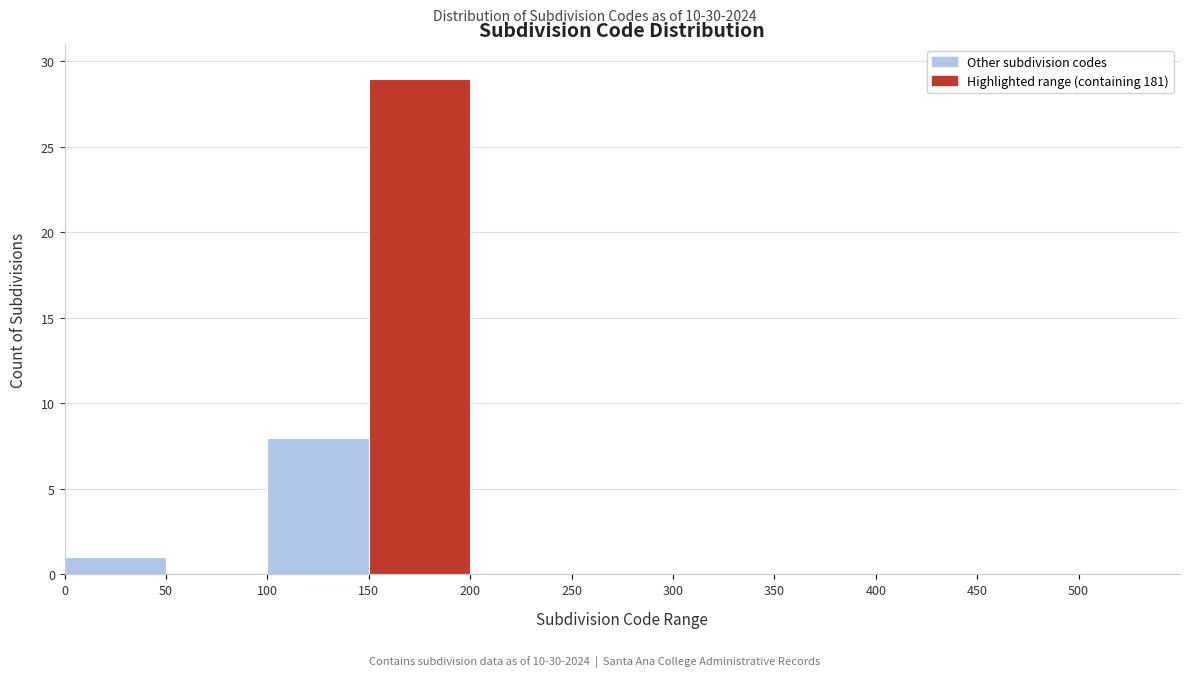

Reading left to right, transcribe this chart: for each bar, give the range it covers on the x-axis and its height. The values are not printed on the chart, so give them approximately, as read against the axis.

0 to 50: 1
50 to 100: 0
100 to 150: 8
150 to 200: 29
200 to 250: 0
250 to 300: 0
300 to 350: 0
350 to 400: 0
400 to 450: 0
450 to 500: 0
500 to 550: 0